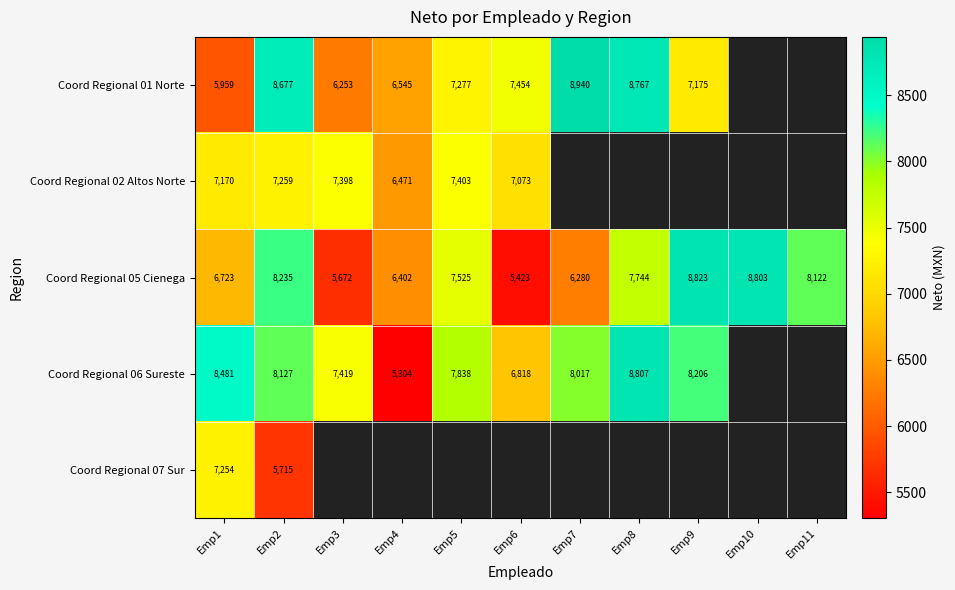

At how many categories does at least one series exceed 7383?

10